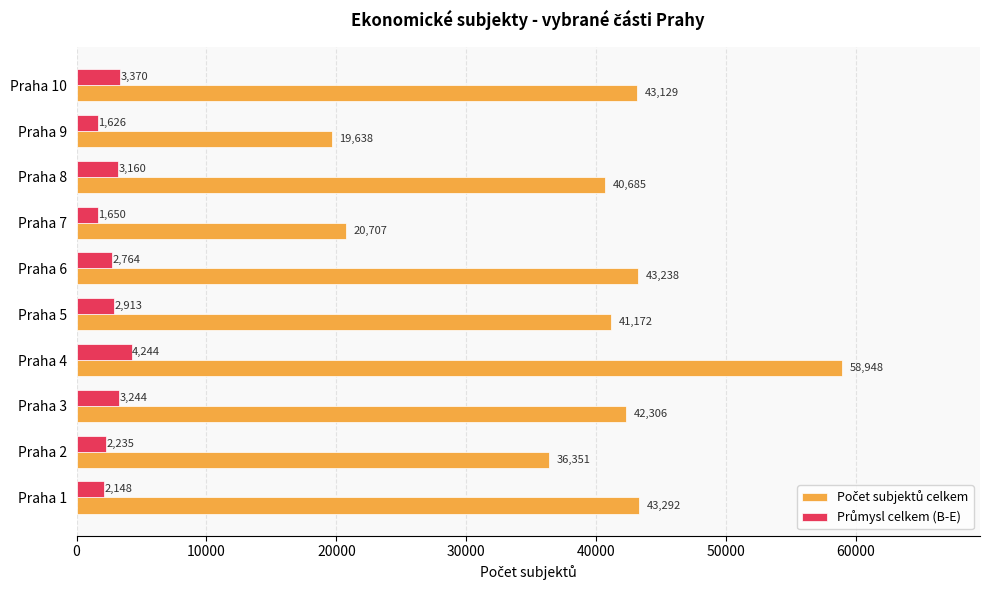

Which label corresponds to the largest value in the chart?

Praha 4